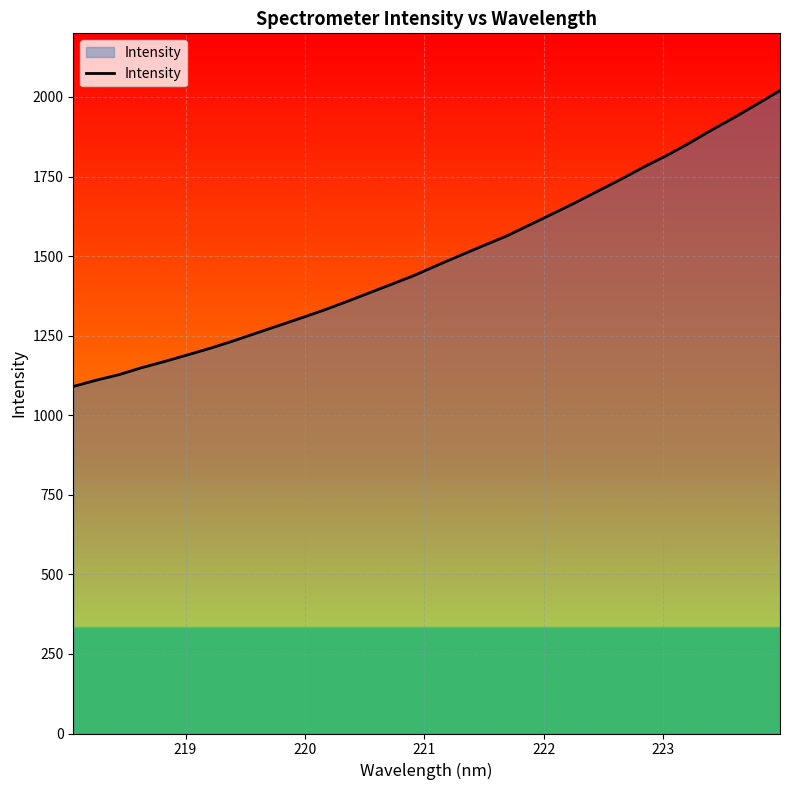

What is the greatest value displayed?

2020.2